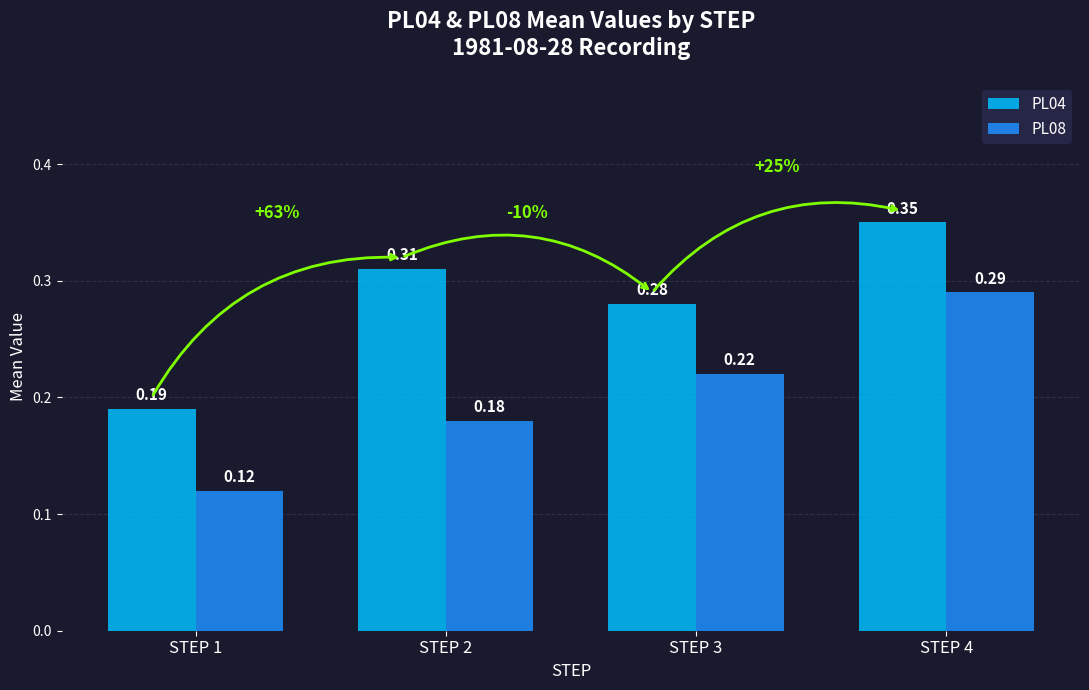

What is the sum of all PL08 values?

0.8